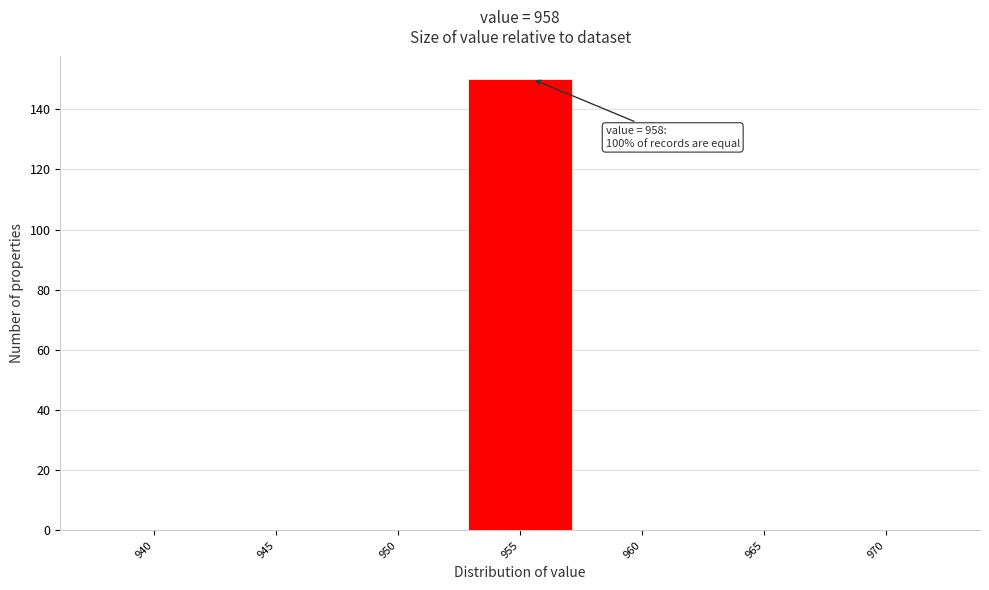

Reading left to right, transcribe all the data shown in this chart.

940=0	945=0	950=0	955=150	960=0	965=0	970=0